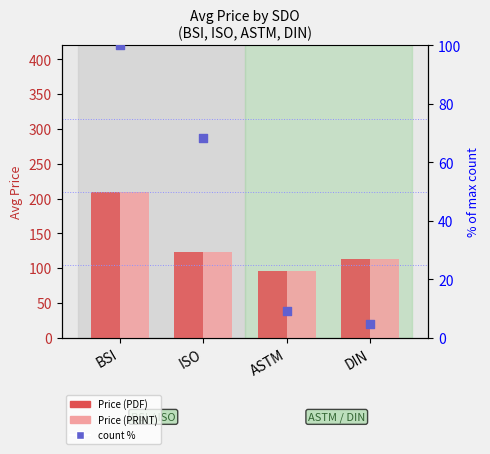

Which series contains the lowest Y value?

count %